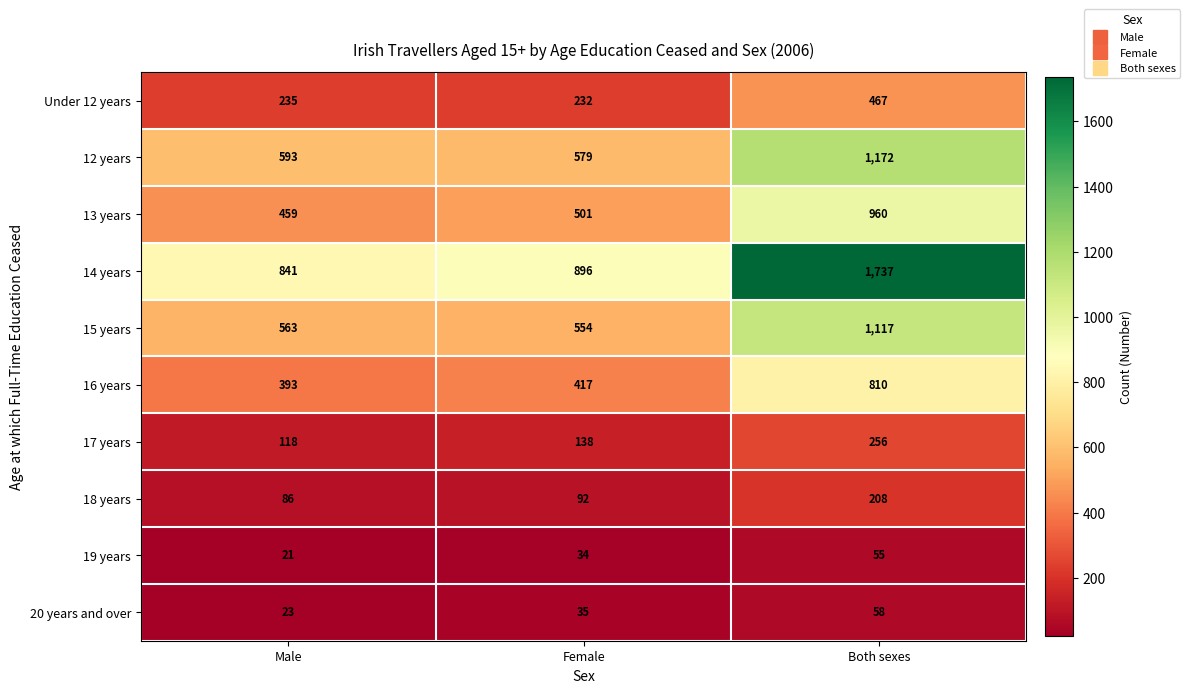

Which series has the largest range (max minus min)?

14 years